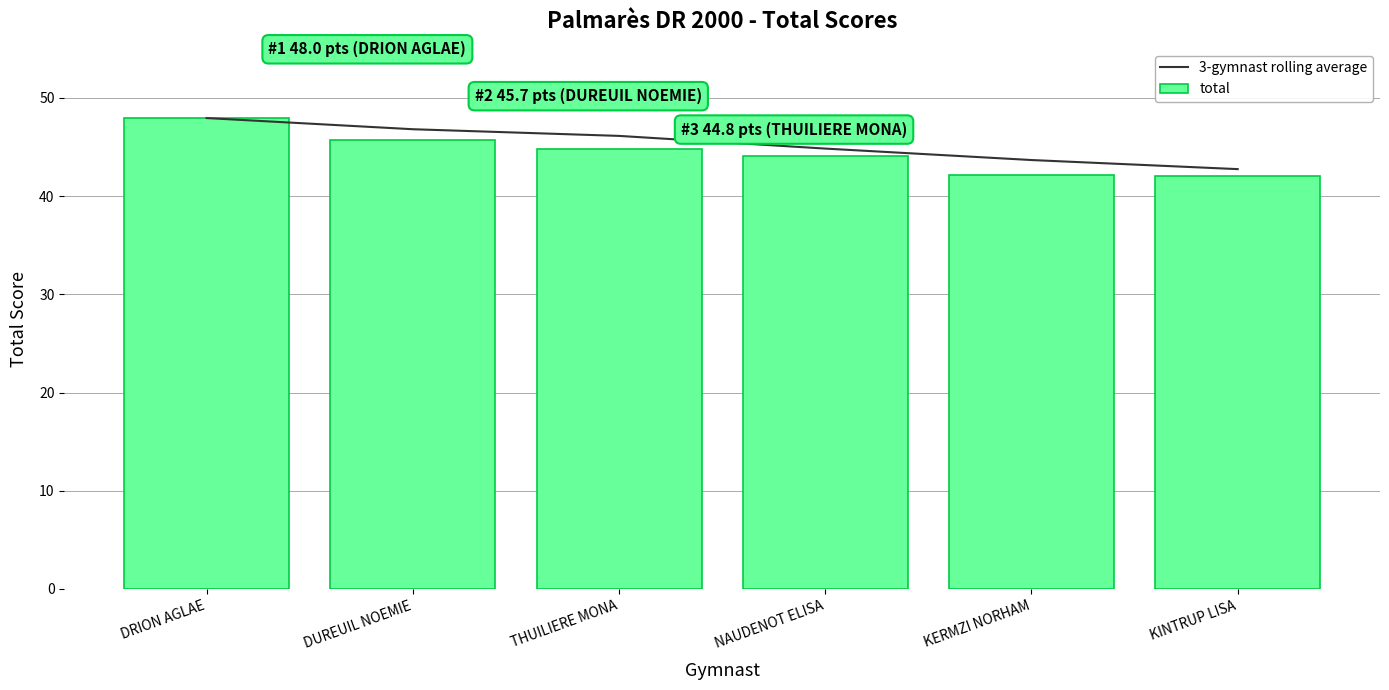

What is the label of the 4th bar from the left?

NAUDENOT ELISA